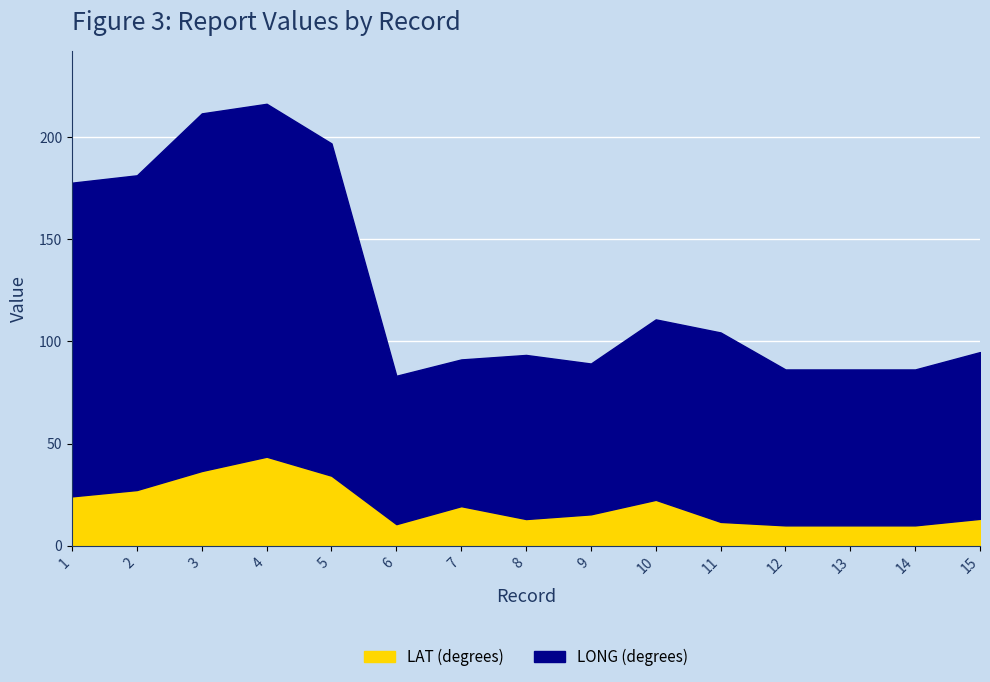

Which category has the lowest value in the LAT series?

12